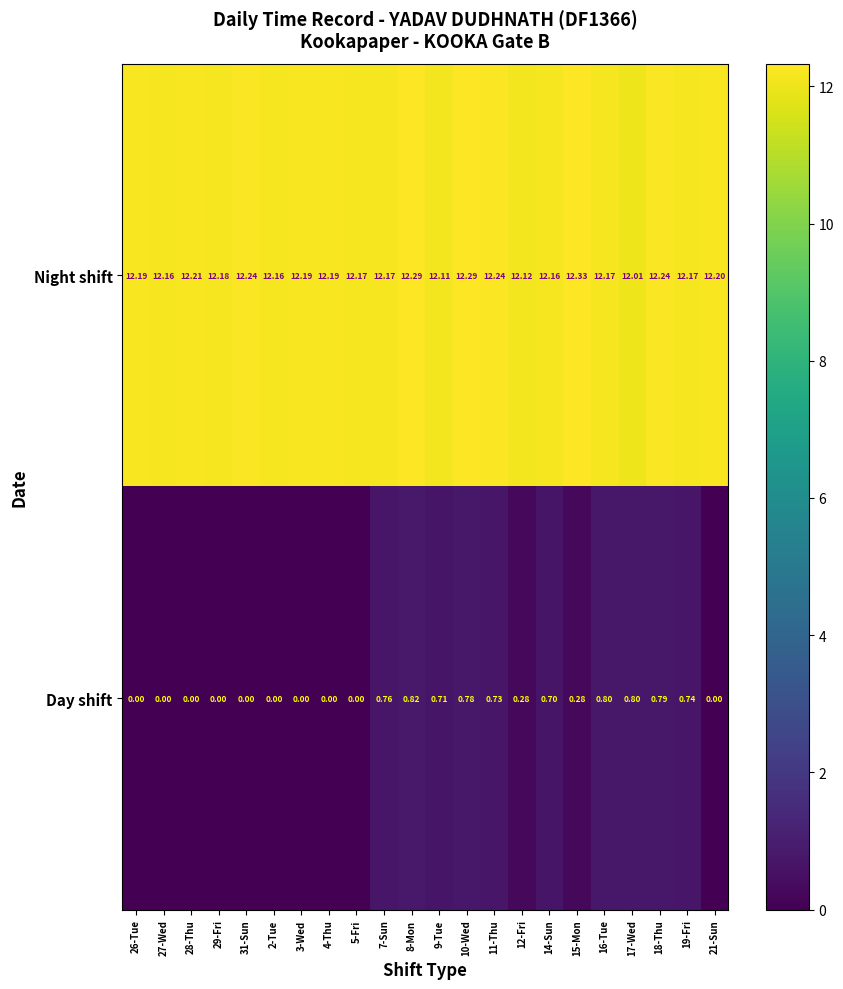

Is the value of Day shift at 7-Sun greater than the value of Night shift at 14-Sun?

No